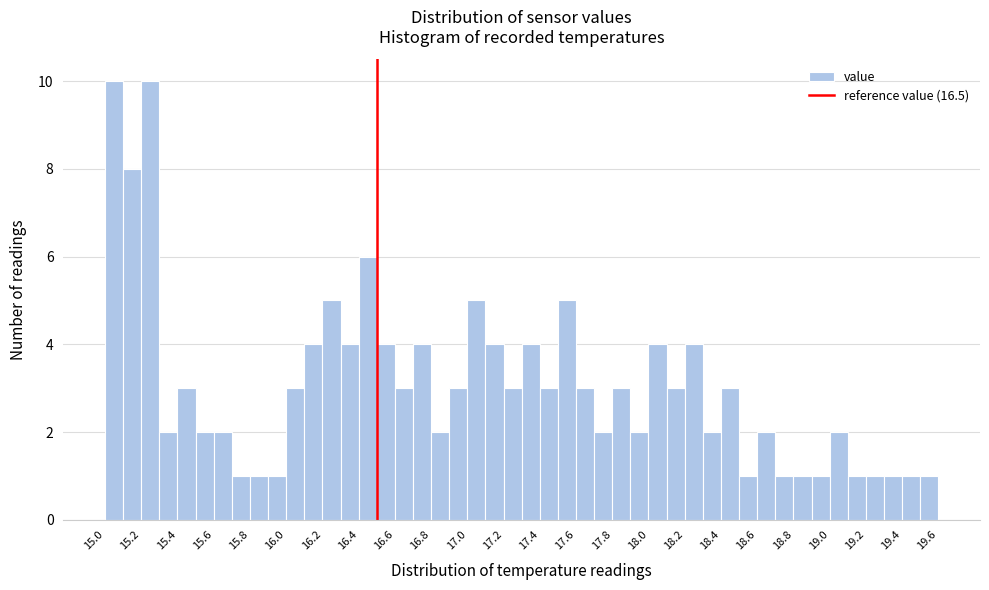

Reading left to right, transcribe this chart: for each bar, give the range it covers on the x-axis and its height. The values are not printed on the chart, so give them approximately, as read against the axis.

15.0 to 15.1: 10
15.1 to 15.2: 8
15.2 to 15.3: 10
15.3 to 15.4: 2
15.4 to 15.5: 3
15.5 to 15.6: 2
15.6 to 15.7: 2
15.7 to 15.8: 1
15.8 to 15.9: 1
15.9 to 16.0: 1
16.0 to 16.1: 3
16.1 to 16.2: 4
16.2 to 16.3: 5
16.3 to 16.4: 4
16.4 to 16.5: 6
16.5 to 16.6: 4
16.6 to 16.7: 3
16.7 to 16.8: 4
16.8 to 16.9: 2
16.9 to 17.0: 3
17.0 to 17.1: 5
17.1 to 17.2: 4
17.2 to 17.3: 3
17.3 to 17.4: 4
17.4 to 17.5: 3
17.5 to 17.6: 5
17.6 to 17.7: 3
17.7 to 17.8: 2
17.8 to 17.9: 3
17.9 to 18.0: 2
18.0 to 18.1: 4
18.1 to 18.2: 3
18.2 to 18.3: 4
18.3 to 18.4: 2
18.4 to 18.5: 3
18.5 to 18.6: 1
18.6 to 18.7: 2
18.7 to 18.8: 1
18.8 to 18.9: 1
18.9 to 19.0: 1
19.0 to 19.1: 2
19.1 to 19.2: 1
19.2 to 19.3: 1
19.3 to 19.4: 1
19.4 to 19.5: 1
19.5 to 19.6: 1